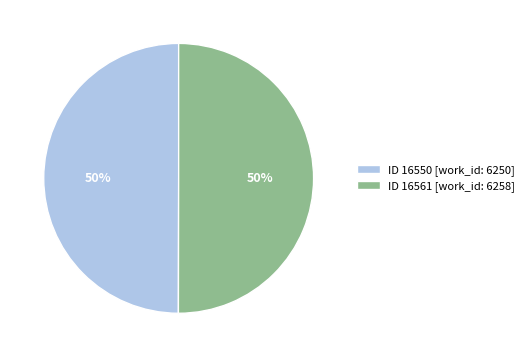

What percentage is the ID 16550 [work_id: 6250] slice, to the nearest percent?

50%